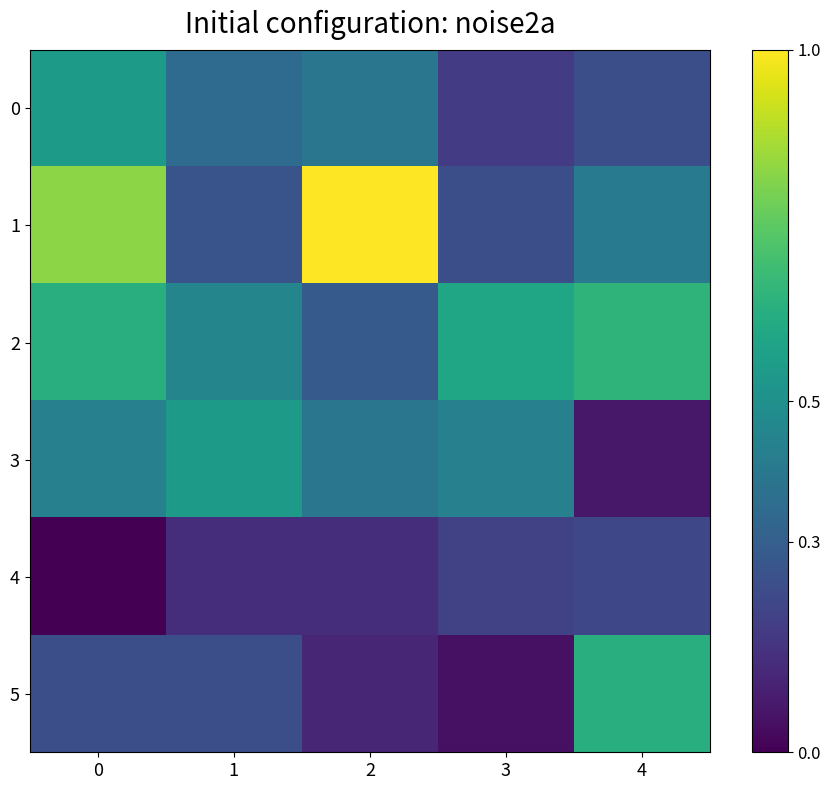

Rank the series by their maximum value, from lowest to highest.

4, 0, 3, 5, 2, 1